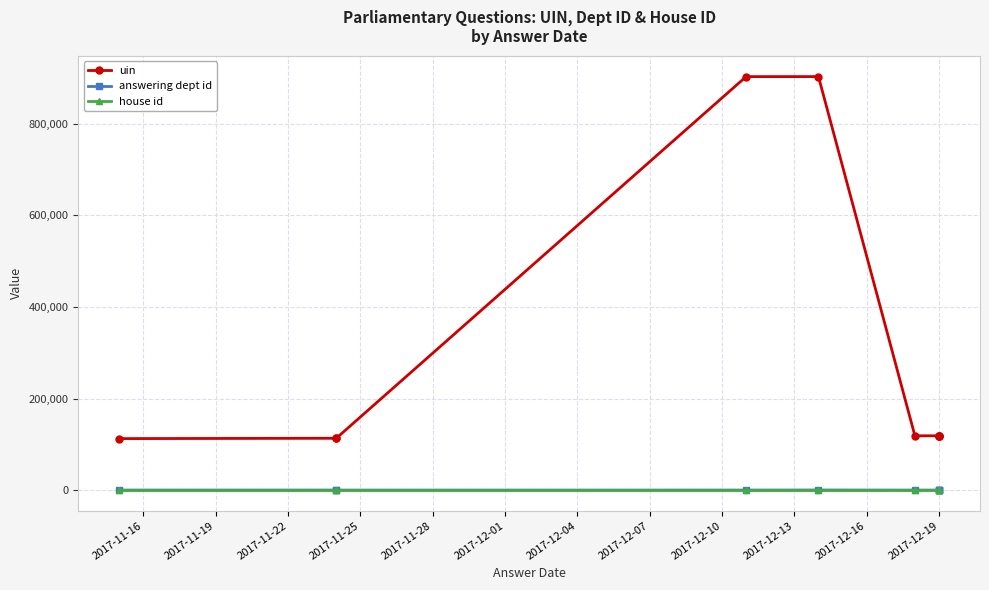

At which label is house id closest to 1?

2017-11-16